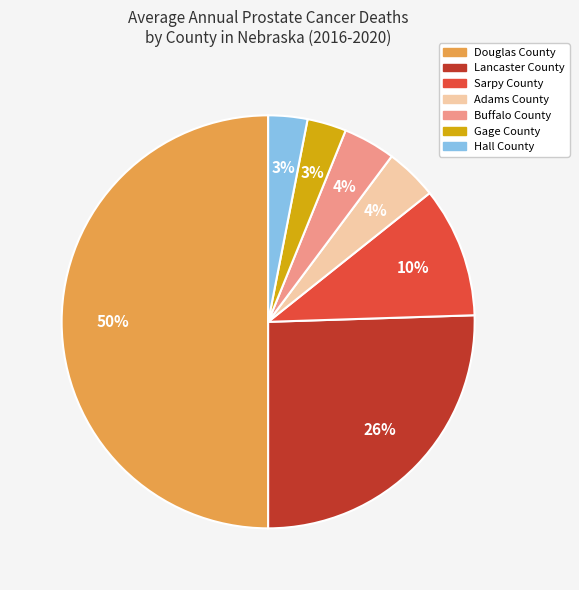

Is the sum of Lancaster County and Douglas County greater than half?

Yes